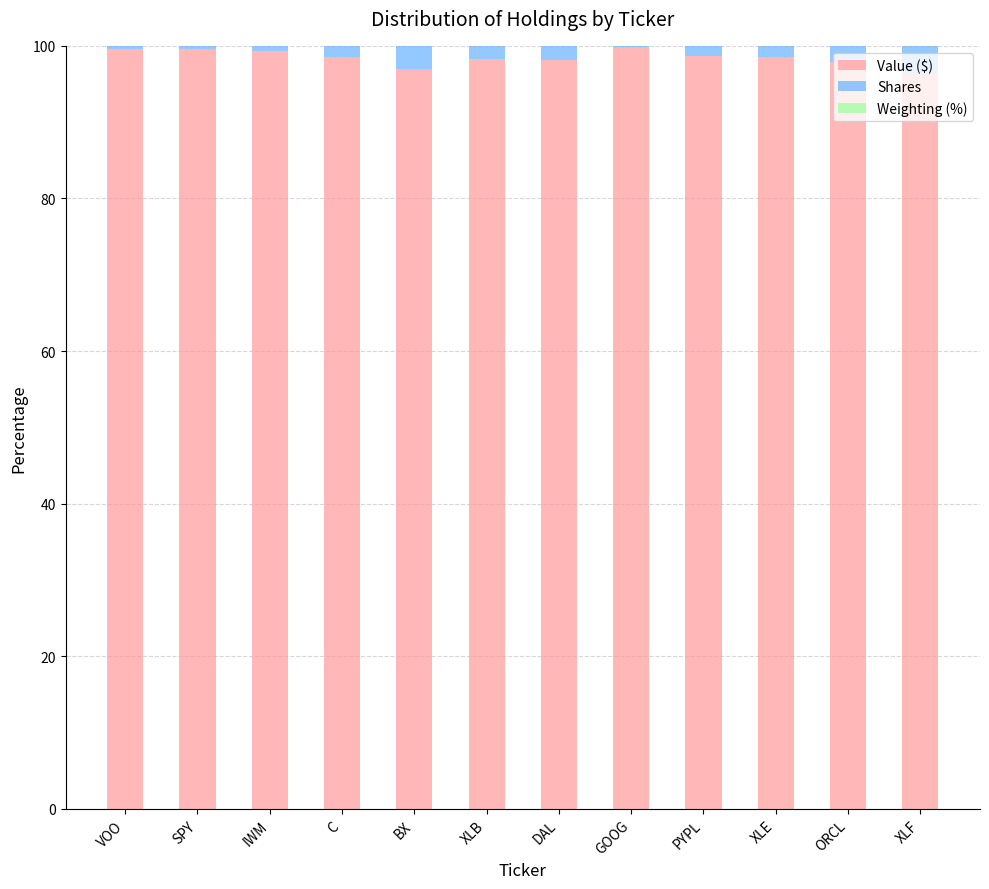

What is the sum of all Value ($) values?

1182.0